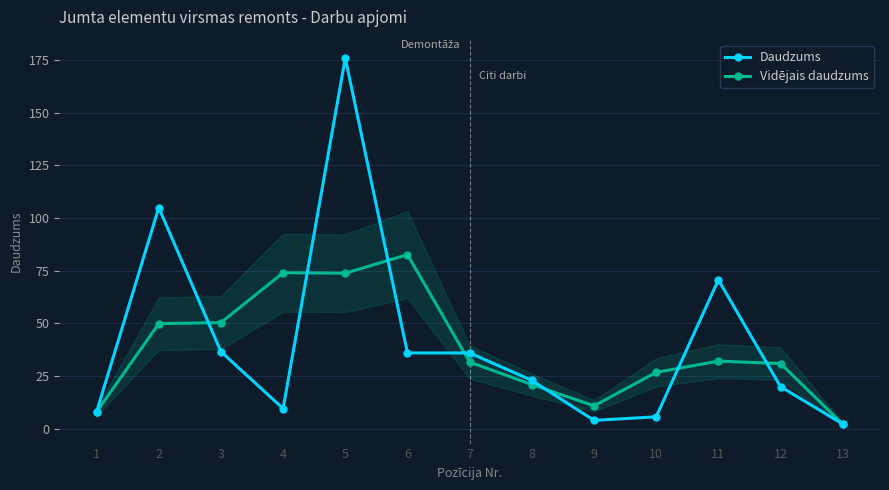

Reading left to right, transcribe all the data shown in this chart.

Daudzums: 1=8.1	2=105.0	3=36.6	4=9.6	5=176.0	6=36.0	7=36.0	8=23.0	9=4.0	10=5.7	11=70.7	12=20.0	13=2.3
Vidējais daudzums: 1=8.1	2=49.9	3=50.4	4=74.1	5=73.9	6=82.7	7=31.7	8=21.0	9=10.9	10=26.8	11=32.1	12=31.0	13=2.3